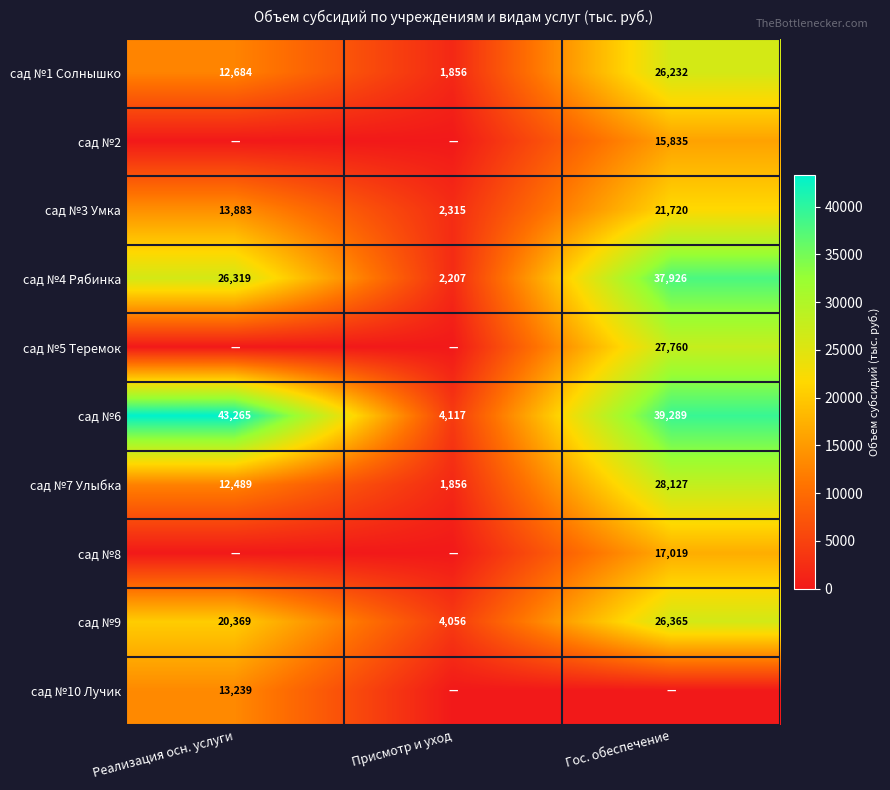

Is it true that сад №5 Теремок equals 44218 at Гос. обеспечение?

False